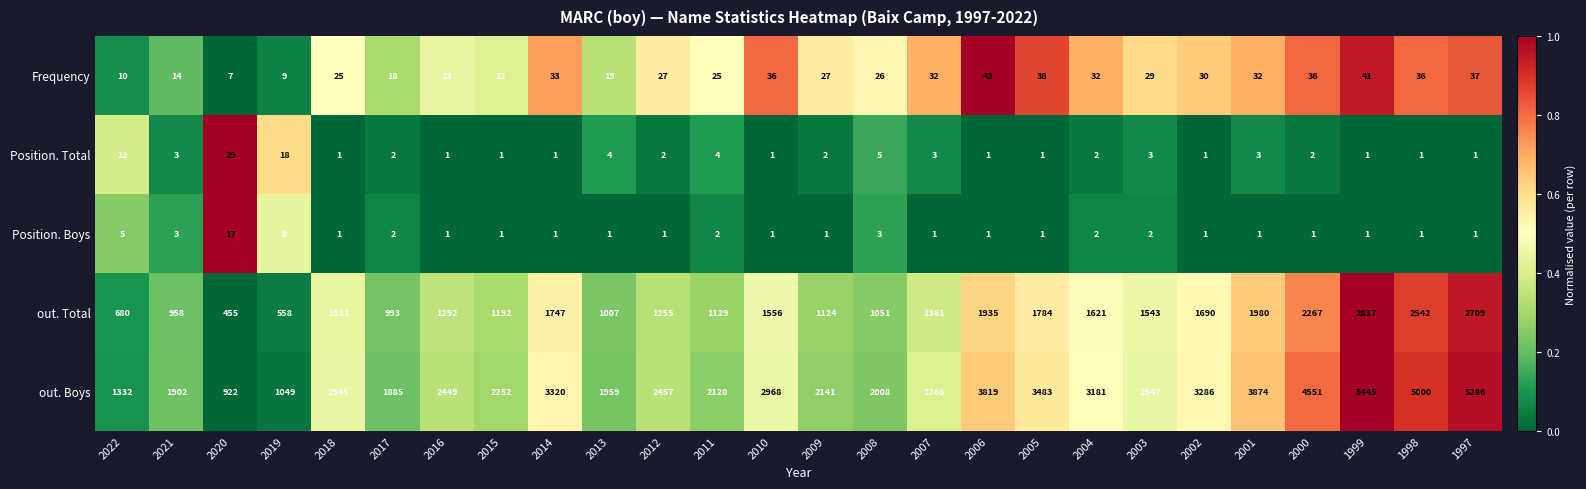

What is the difference between the out. Boys values at 2014 and 2000?

1231